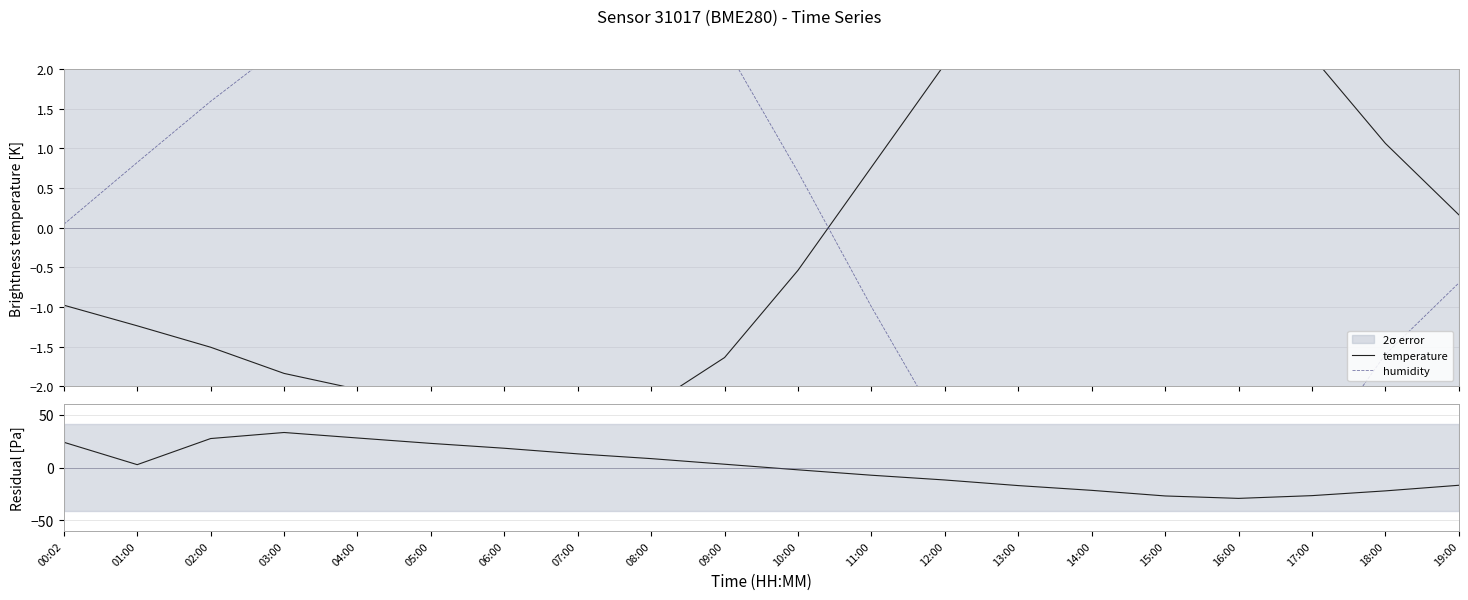

Where is the first local minimum for pressure residual?

01:00